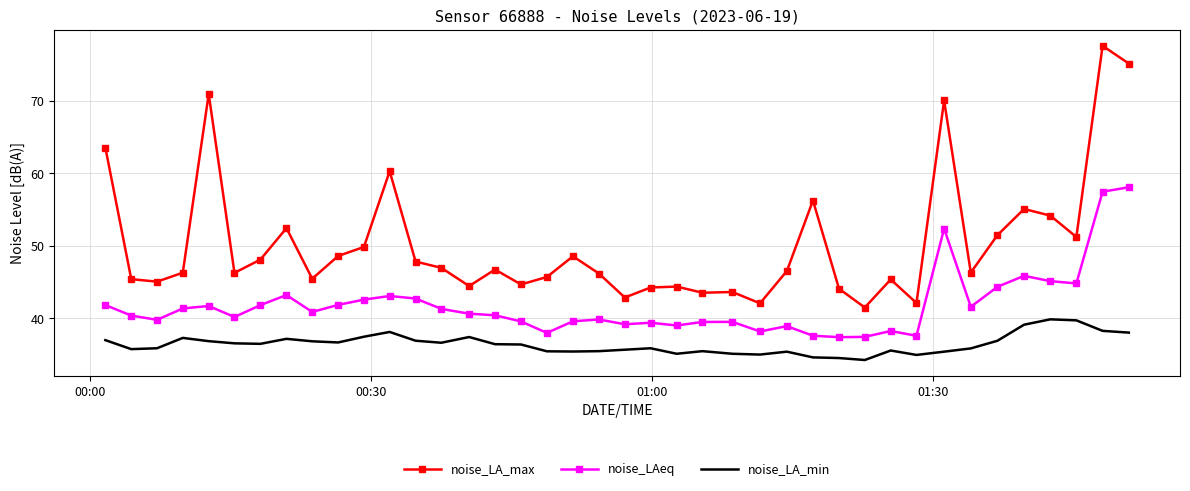

What is the difference between the maximum and minimum values in the noise_LA_min series?

5.6